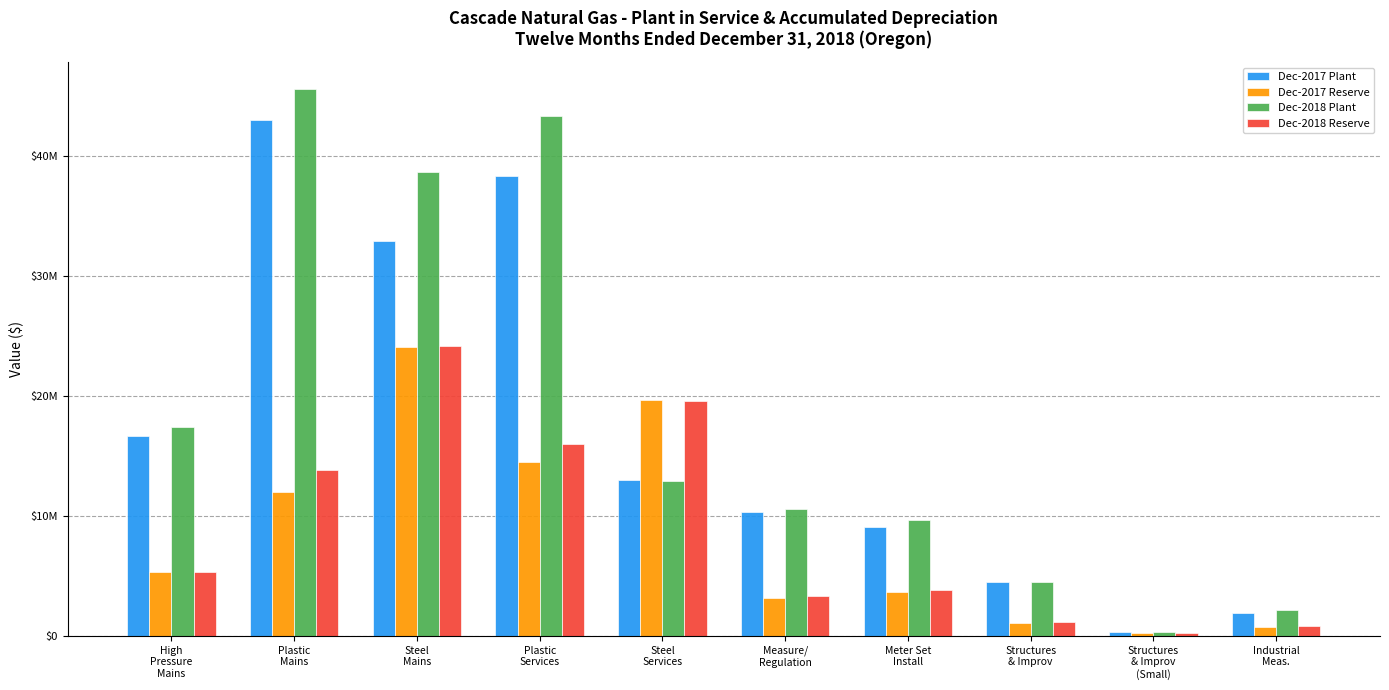

Which series has the largest range (max minus min)?

Dec-2018 Plant